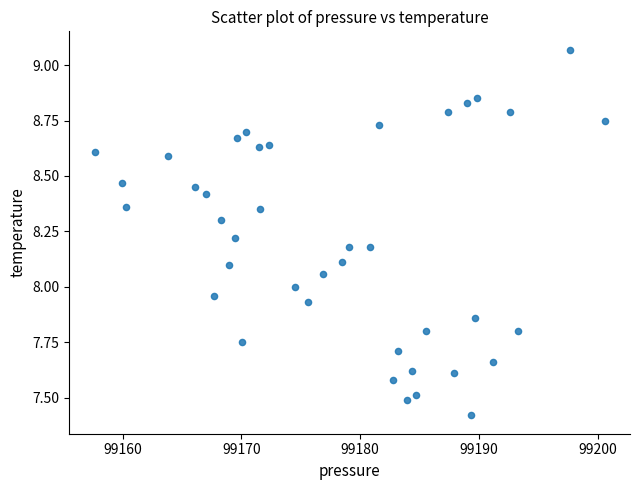

What is the range of X values (max minus min)?

42.9